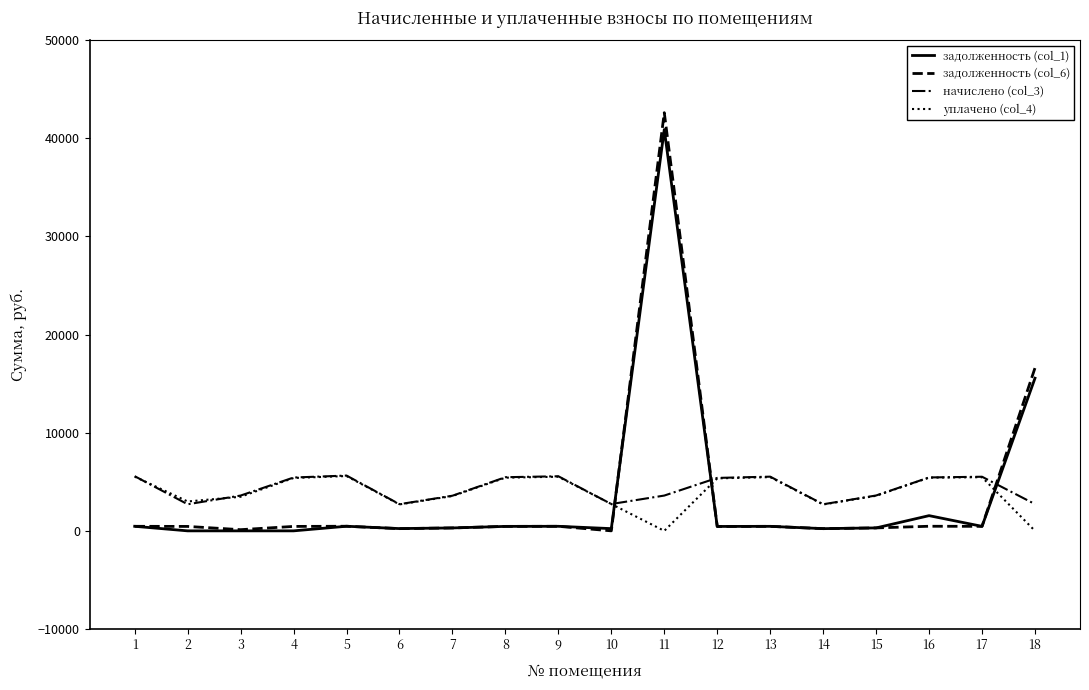

What is the maximum value shown in the chart?

42611.9